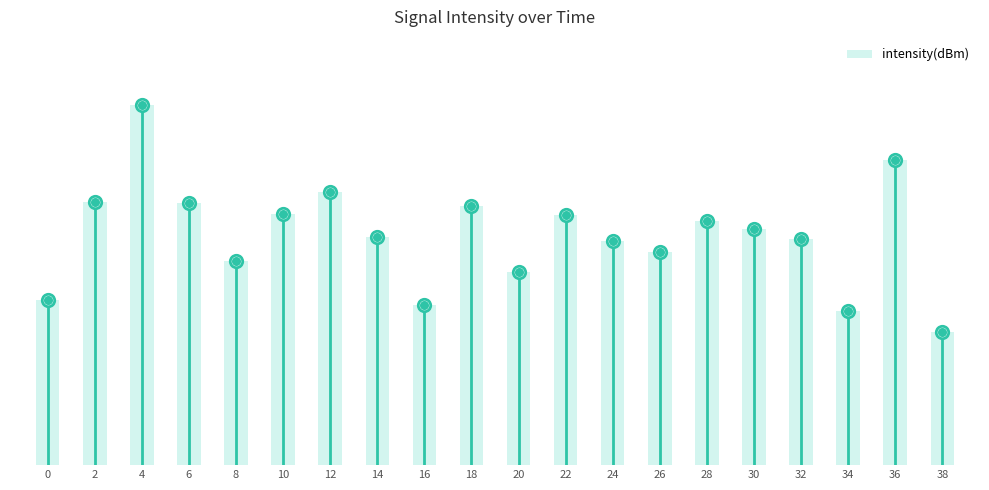

Which has a higher value, 32 or 26?

32